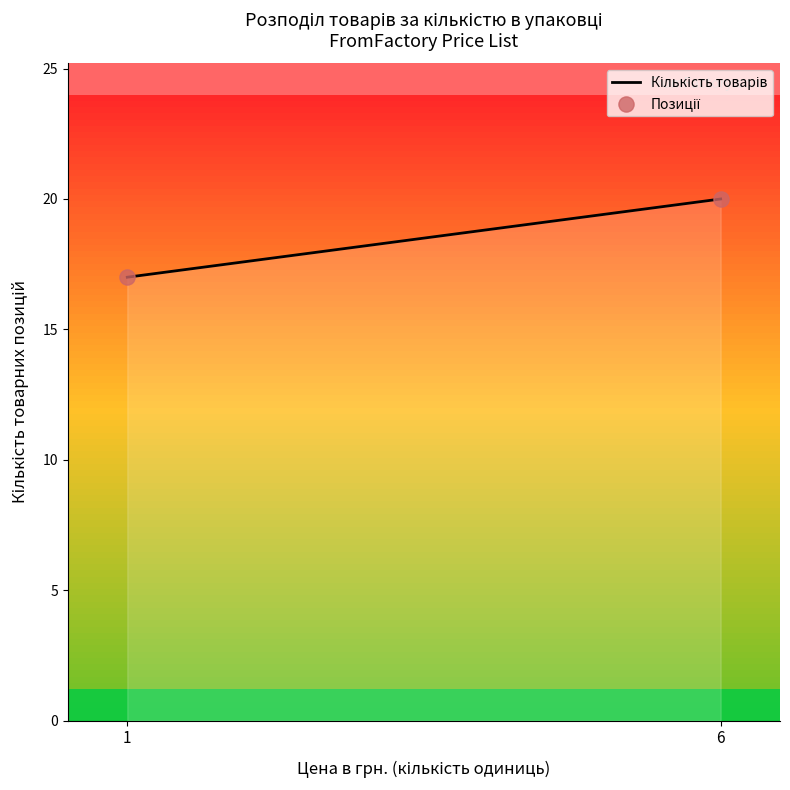

What is the minimum value shown in the chart?

17.0